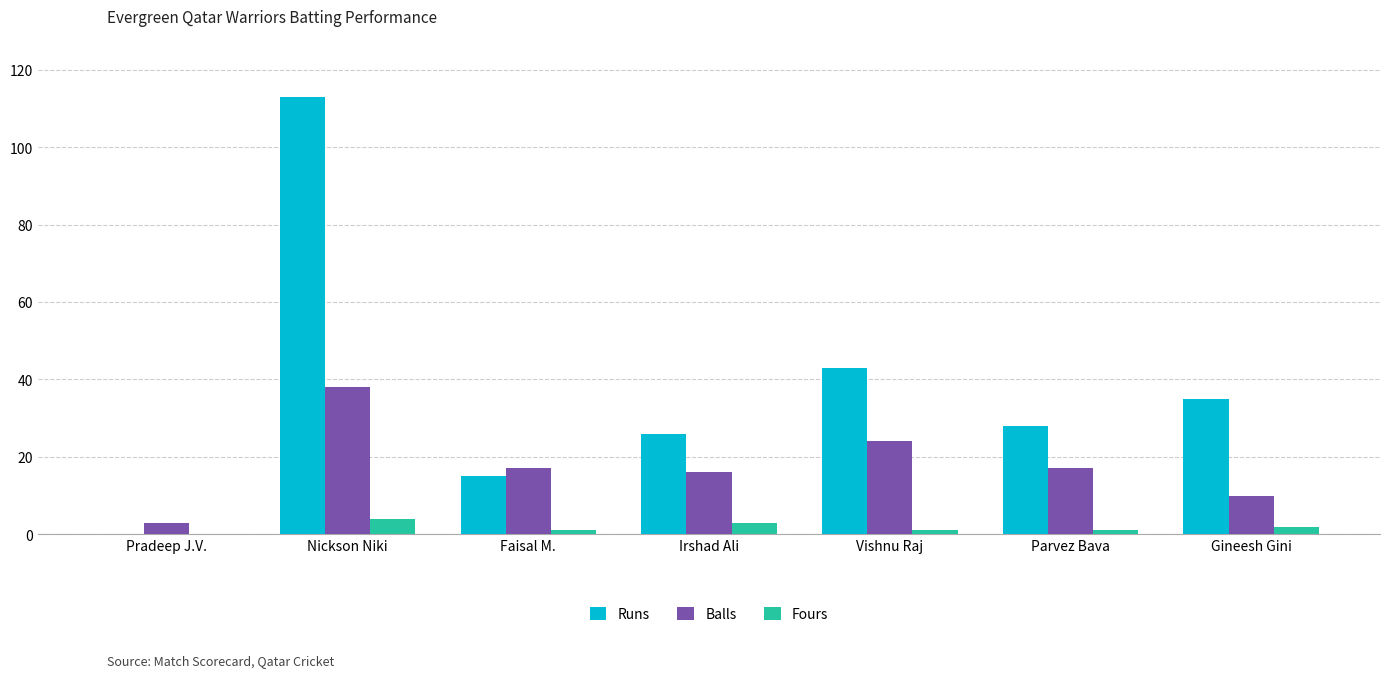

Which series changed the most between Nickson Niki and Faisal M.?

Runs